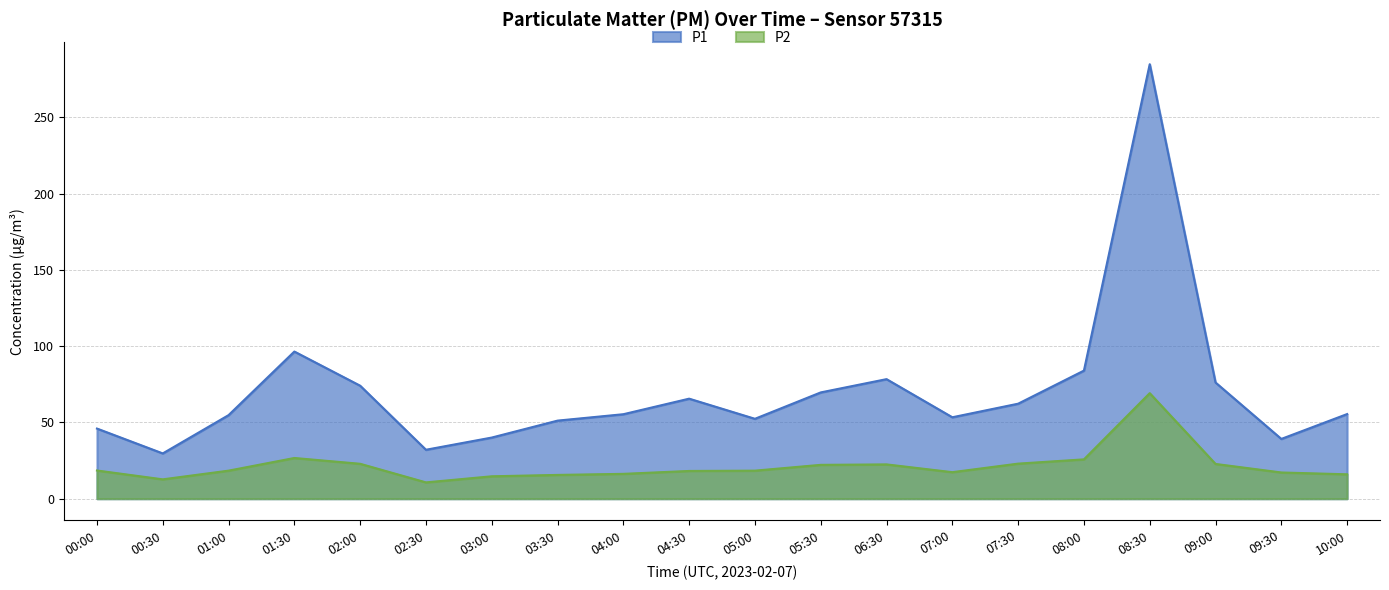

True or false: P1 and P2 cross at least once.

False